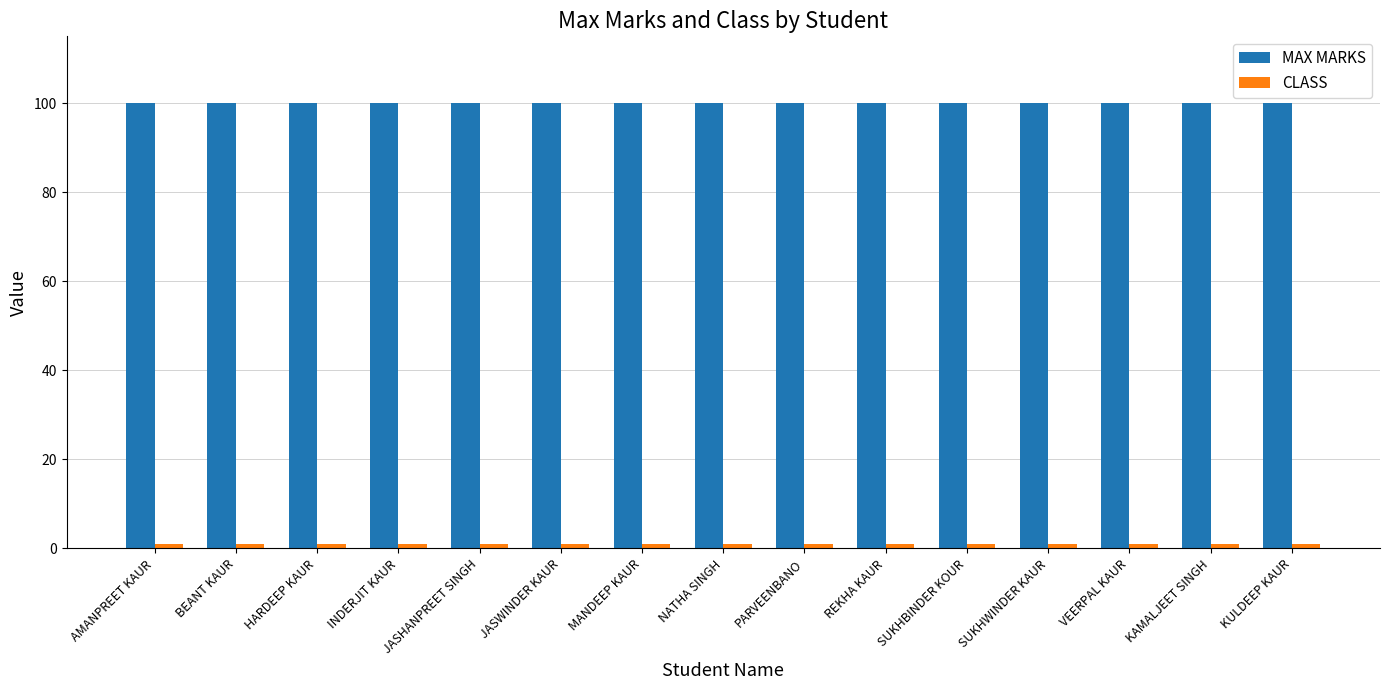

How many groups of bars are there?

15